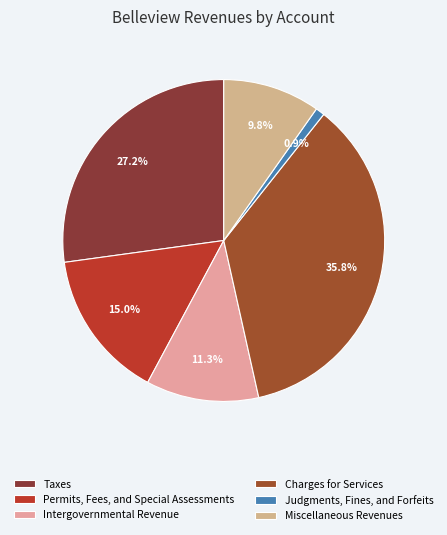

Approximately how many times larger is the value at Permits, Fees, and Special Assessments compared to Intergovernmental Revenue?

1.3